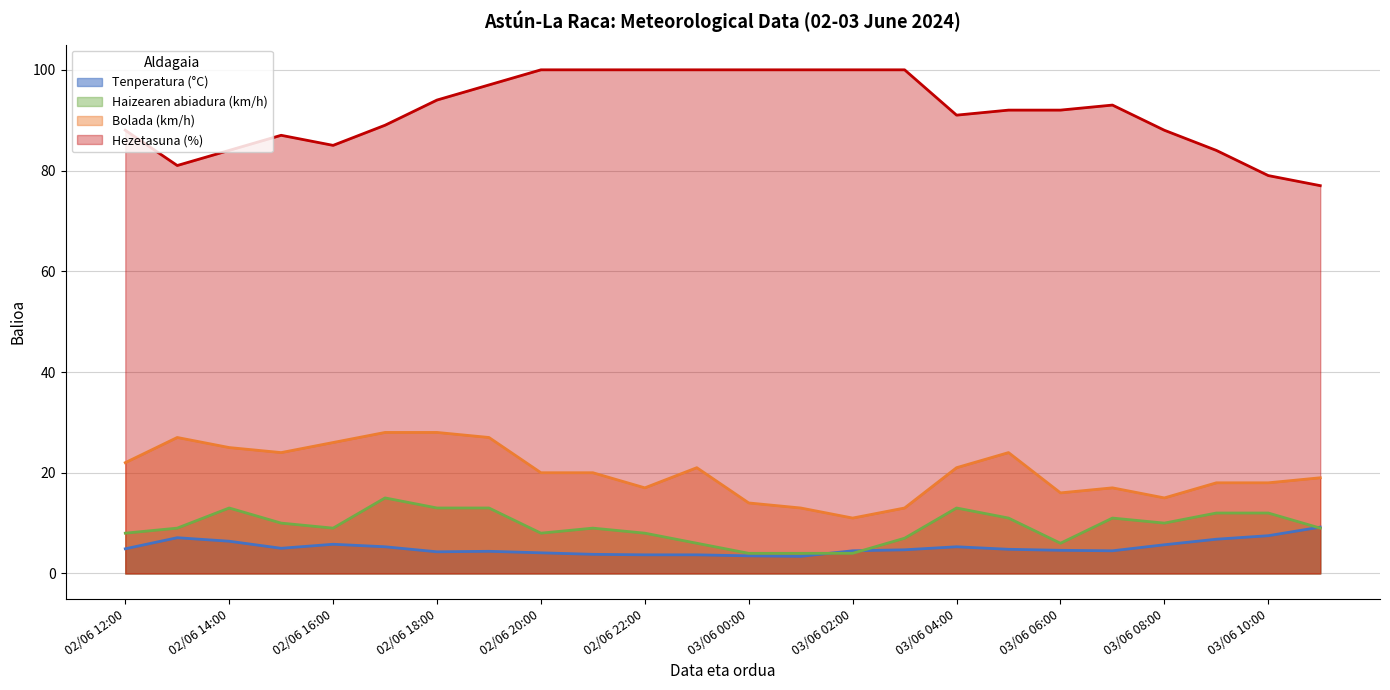

How many lines are shown in the chart?

4